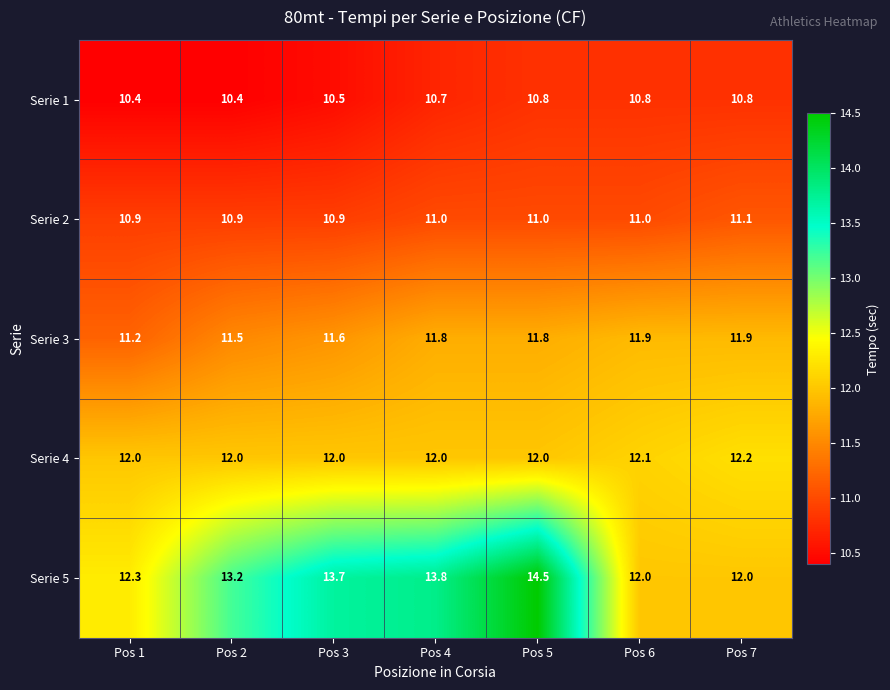

The value of Serie 3 at Pos 2 is 11.5. True or false?

True